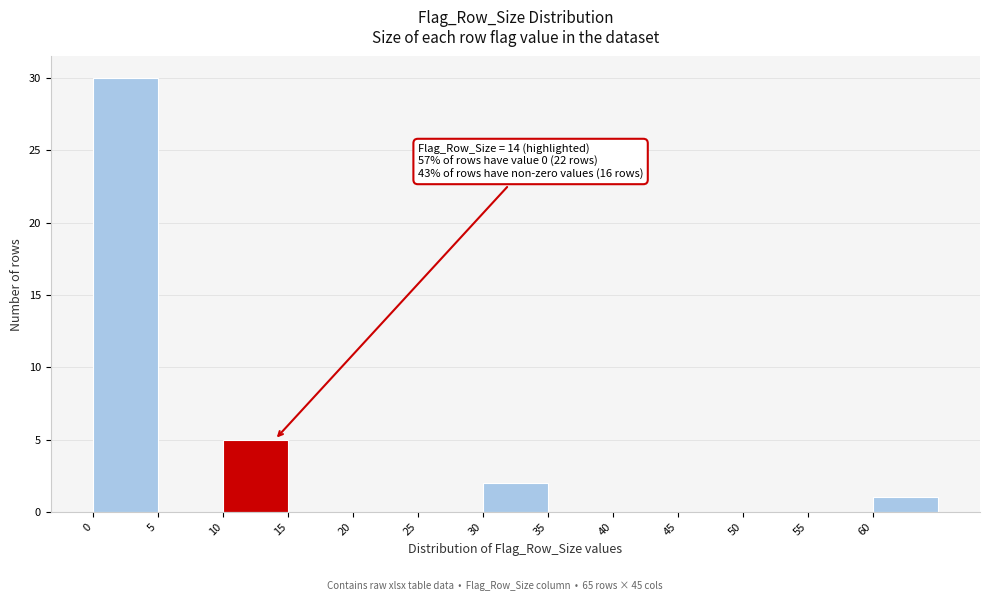

Over which range of the x-axis is the bar tallest?

0 to 5